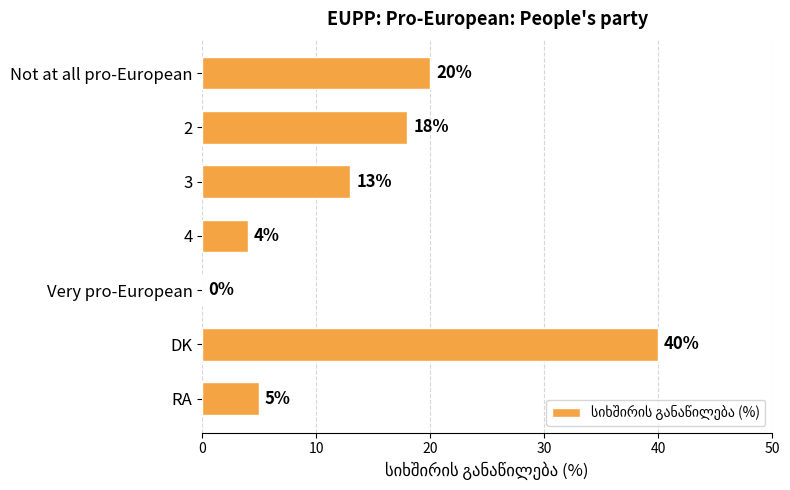

What is the change in value from Not at all pro-European to Very pro-European?

-20